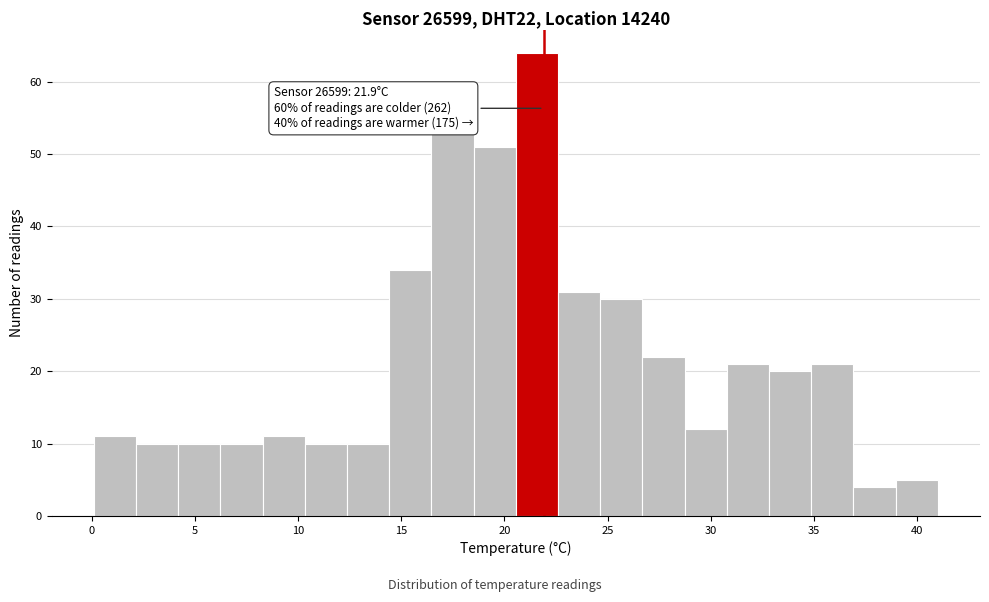

Which range on the x-axis has the tallest bar?

20.5 to 22.5